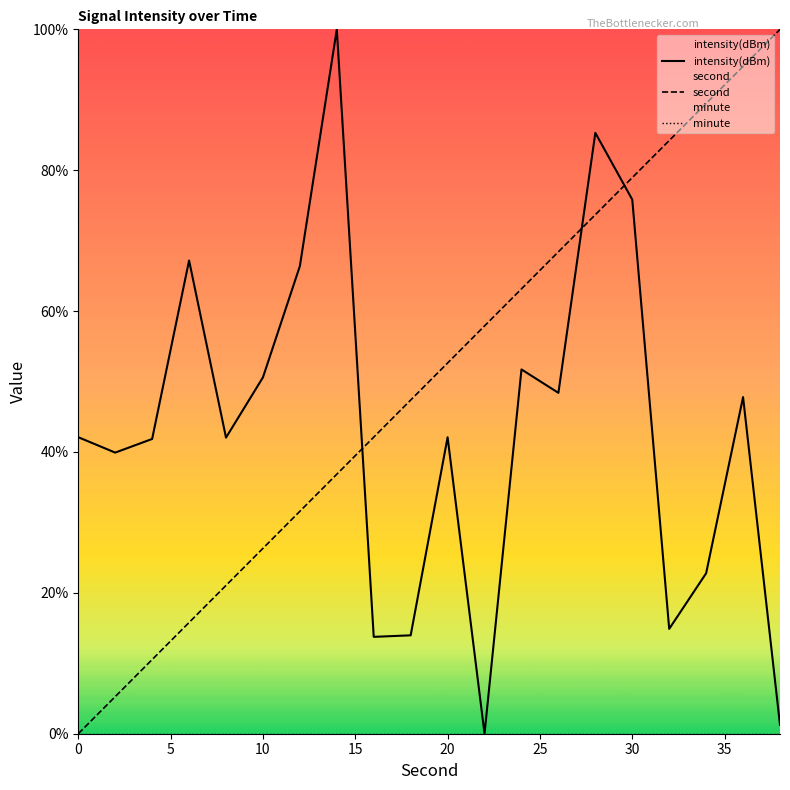

What is the spread (max minus min) of values at 20?

52.6